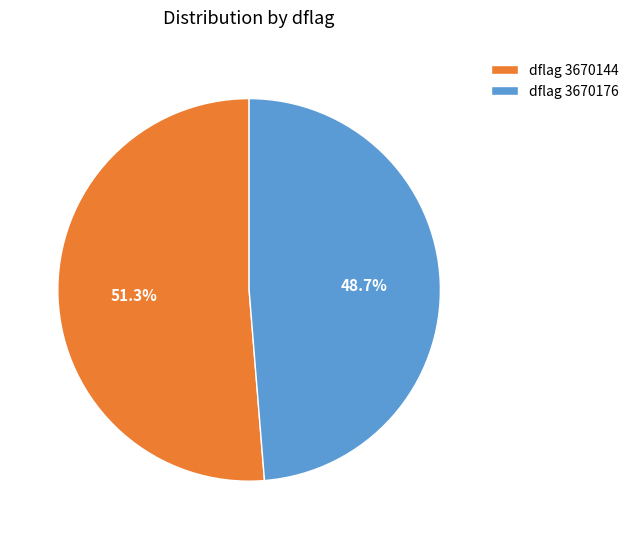

Which category accounts for the majority?

dflag 3670144